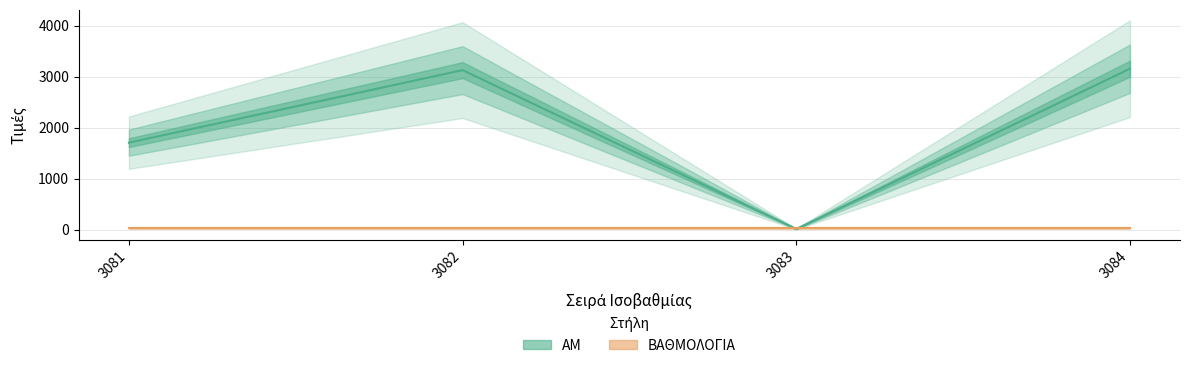

Does the chart display data point markers on the line(s)?

No